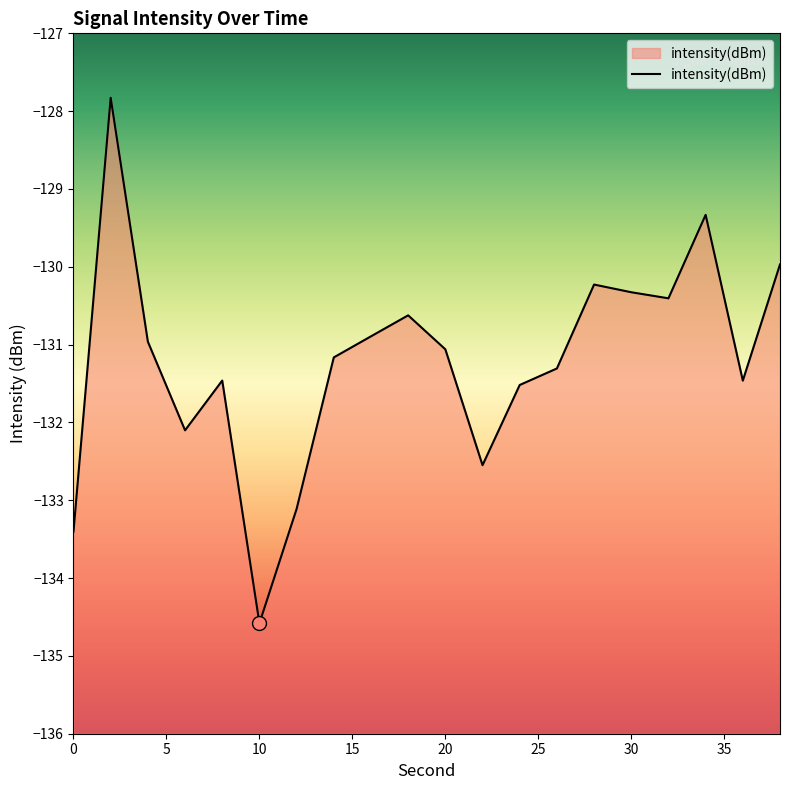

Reading left to right, list all the values displayed in this chart.

-133.4	-127.8	-131.0	-132.1	-131.5	-134.6	-133.1	-131.2	-130.9	-130.6	-131.1	-132.5	-131.5	-131.3	-130.2	-130.3	-130.4	-129.3	-131.5	-130.0